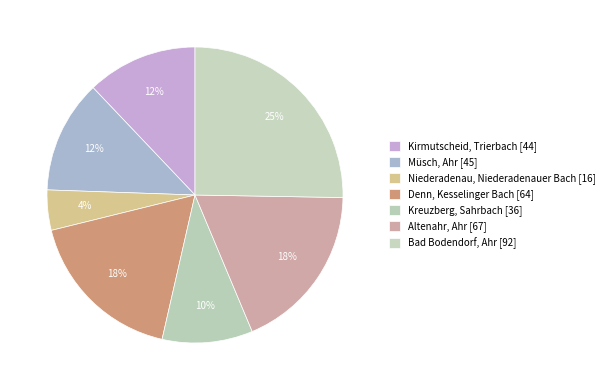

What percentage is NOT represented by Müsch, Ahr?

87.6%